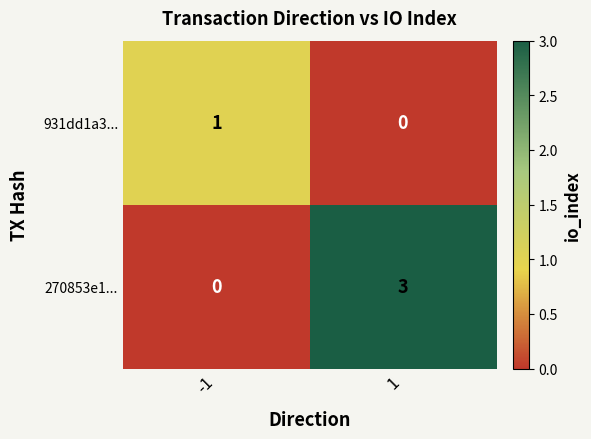

What is the difference between the maximum and minimum values in the 270853e1... series?

3